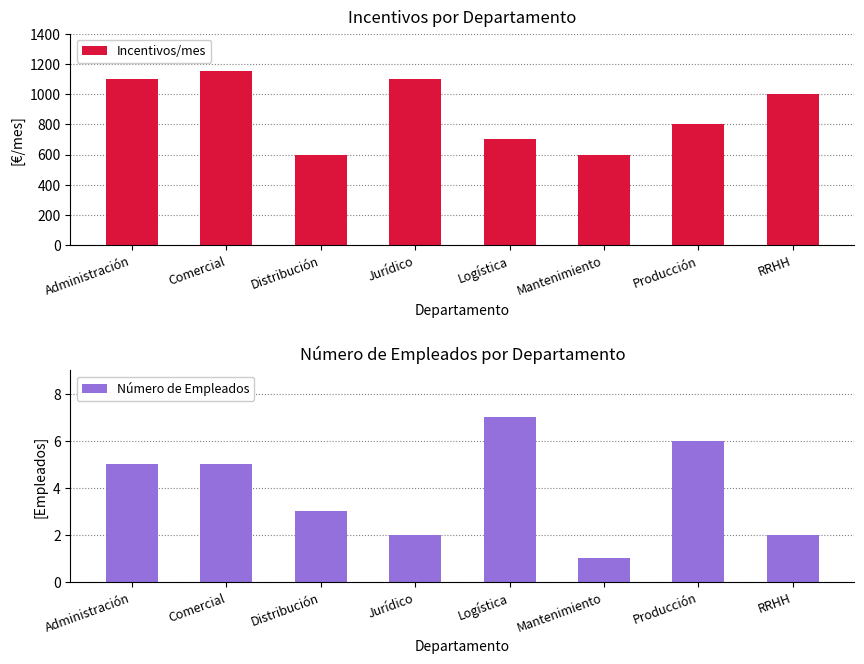

What is the sum of all Incentivos/mes values?

7050